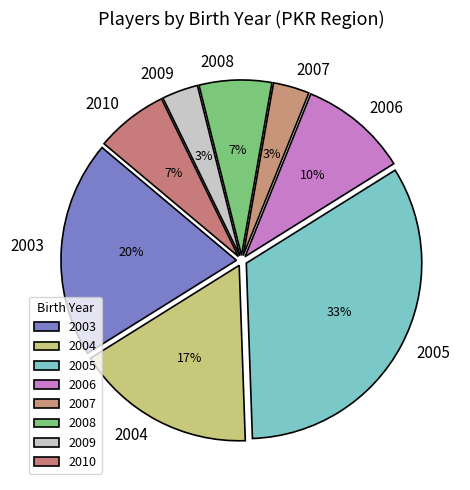

What is the largest slice in the pie chart?

2005